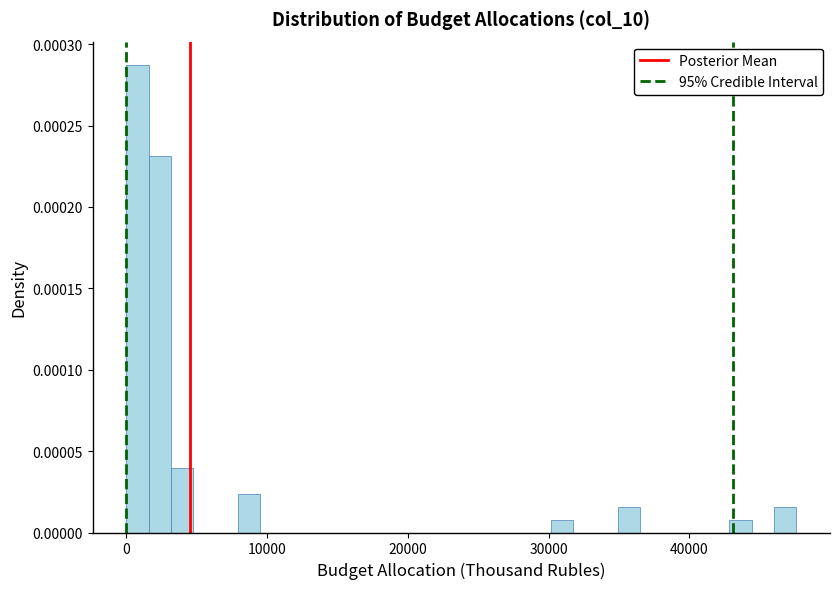

Read against the x-axis, roughly where is the centre of the tallest bar?

1000